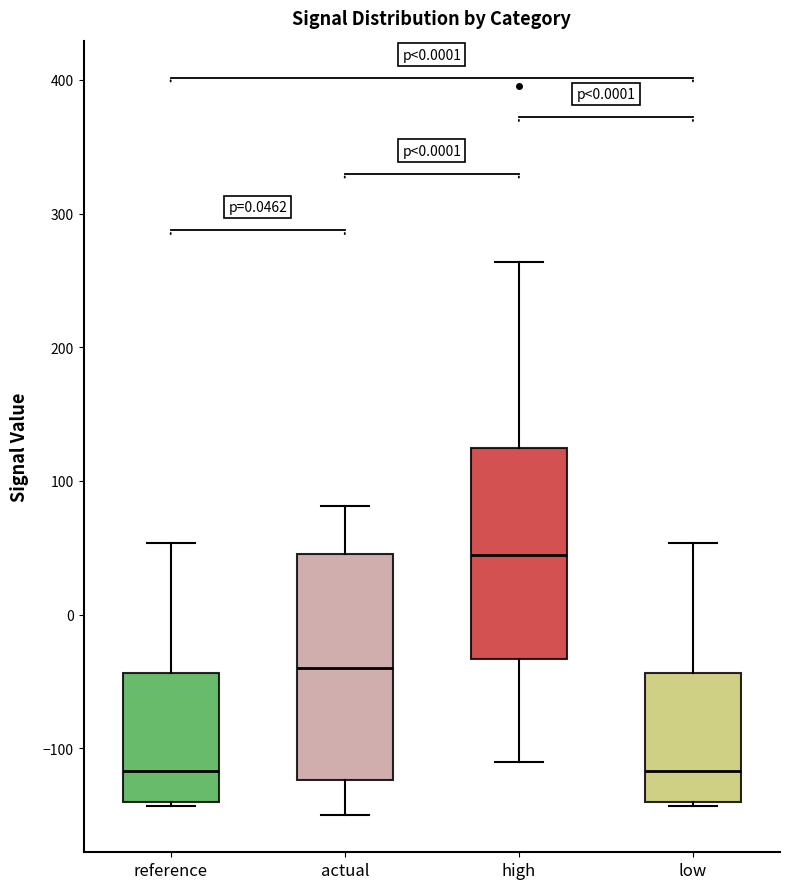

Reading left to right, transcribe this box plot: for each box, give where its median line is, the range the box spans, and where its two whiskers end, as read against the y-axis. The values are not printed on the chart, so give them approximately, as read against the axis.

reference: median -120, box -140 to -40, whiskers -140 (just below the box's lower edge) to 50
actual: median -40, box -120 to 50, whiskers -150 to 80
high: median 40, box -30 to 130, whiskers -110 to 260
low: median -120, box -140 to -40, whiskers -140 (just below the box's lower edge) to 50